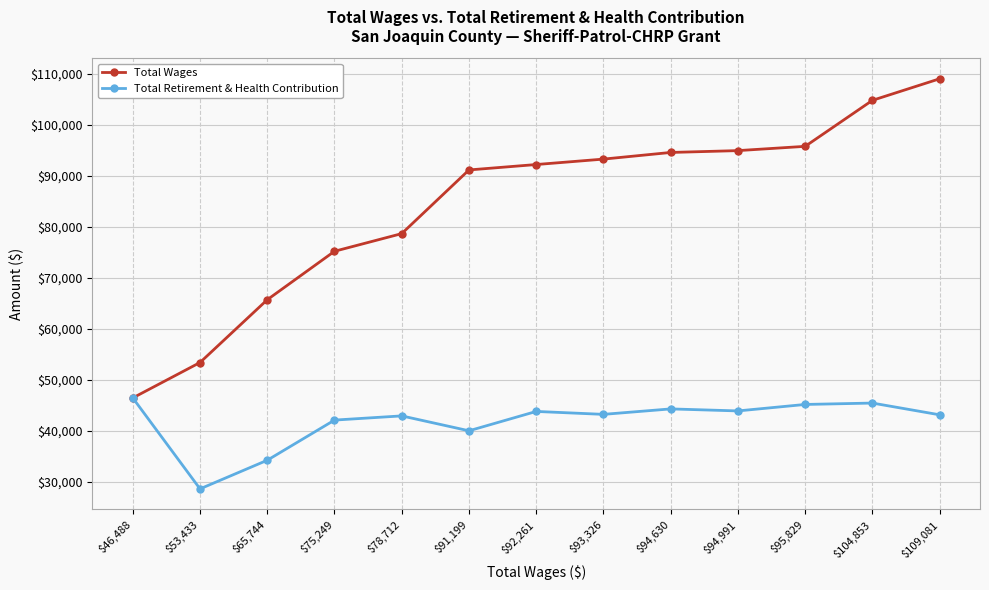

What is the greatest value displayed?

109081